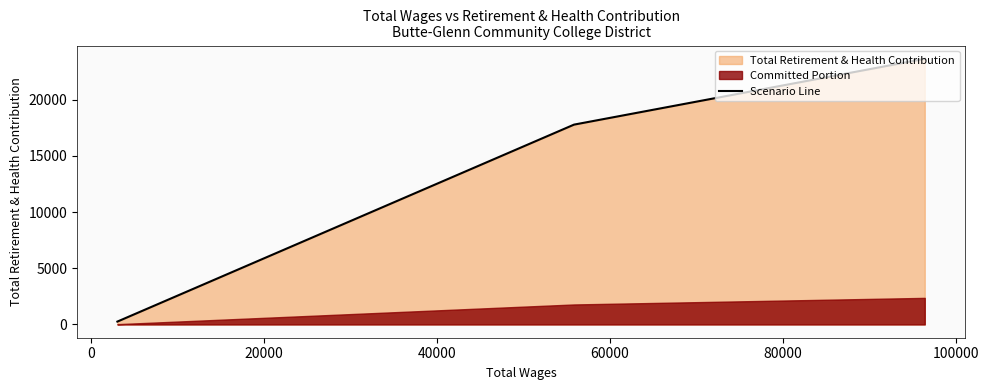

What is the highest value of the Scenario Line series?

23650